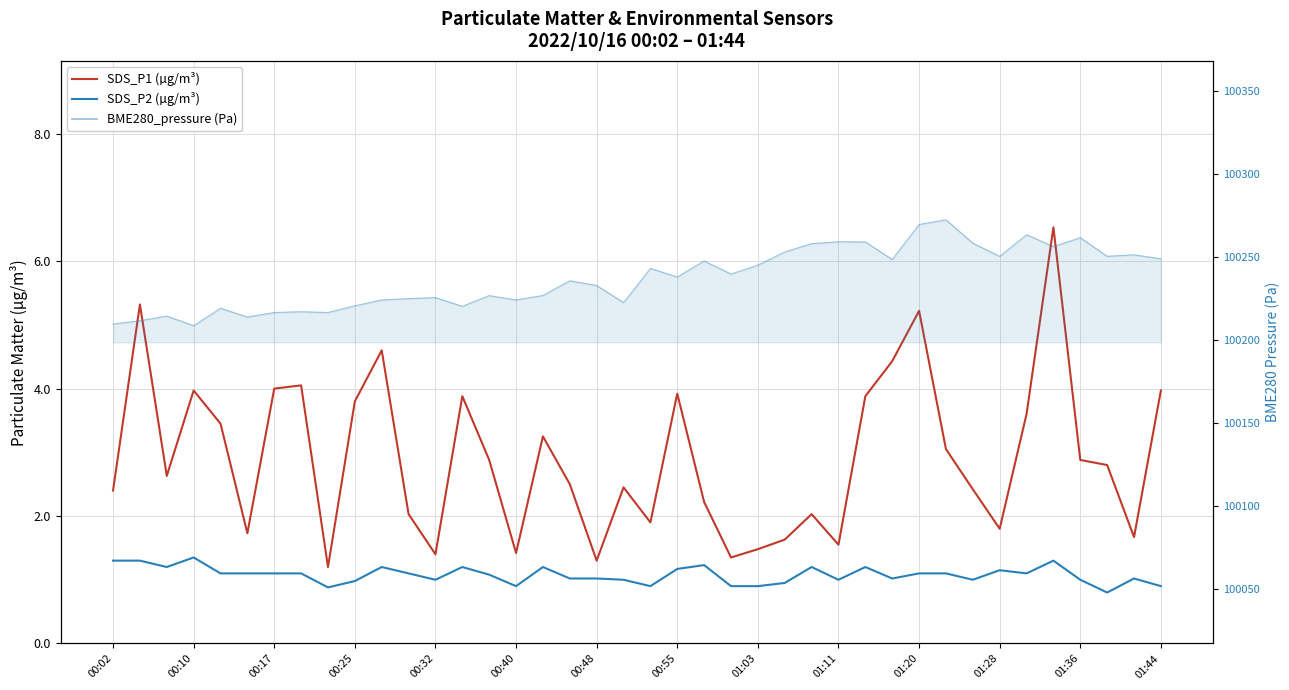

Where does the SDS_P1 (µg/m³) series first go above 2?

00:02